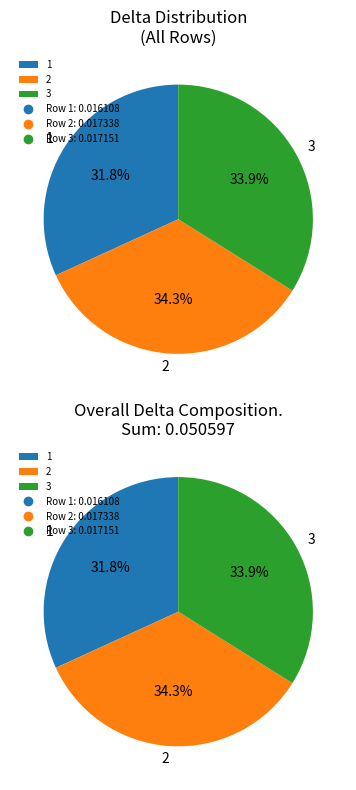

To the nearest percent, what is the difference between the largest and smallest slice percentages?

2%